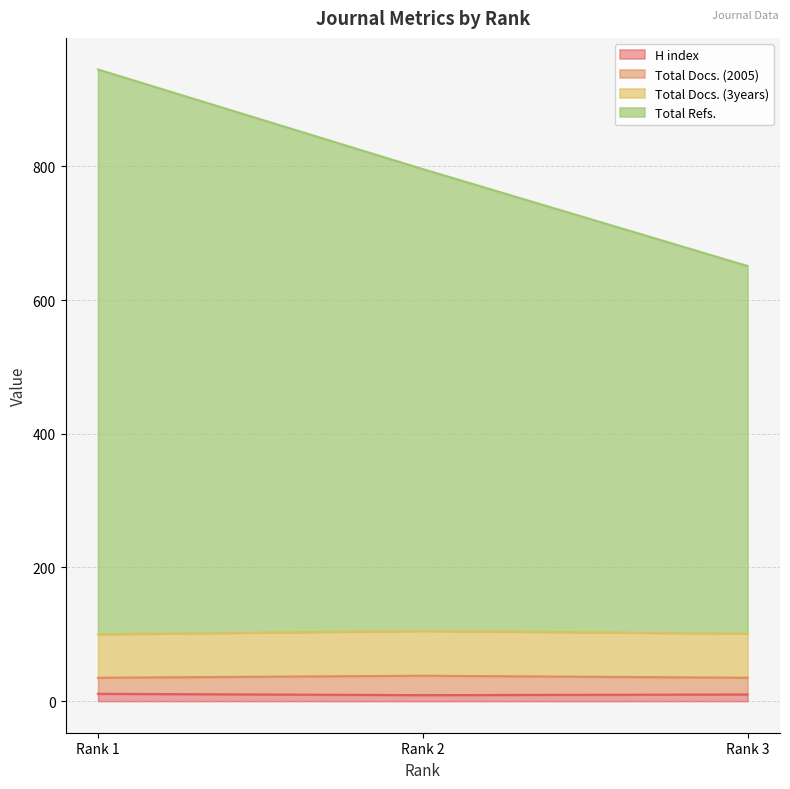

What are all the series names shown in the legend?

H index, Total Docs. (2005), Total Docs. (3years), Total Refs.